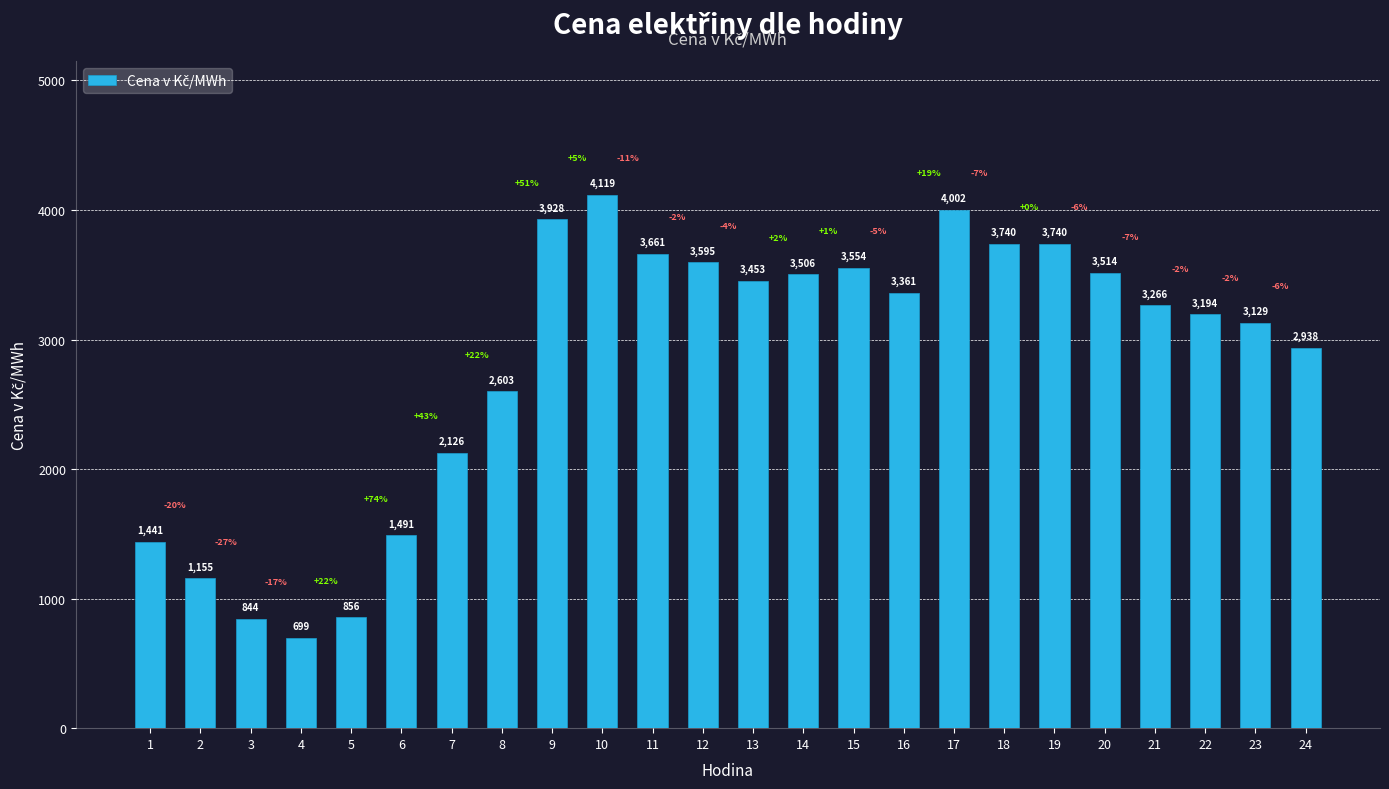

At which category does the chart reach its minimum across all series?

4